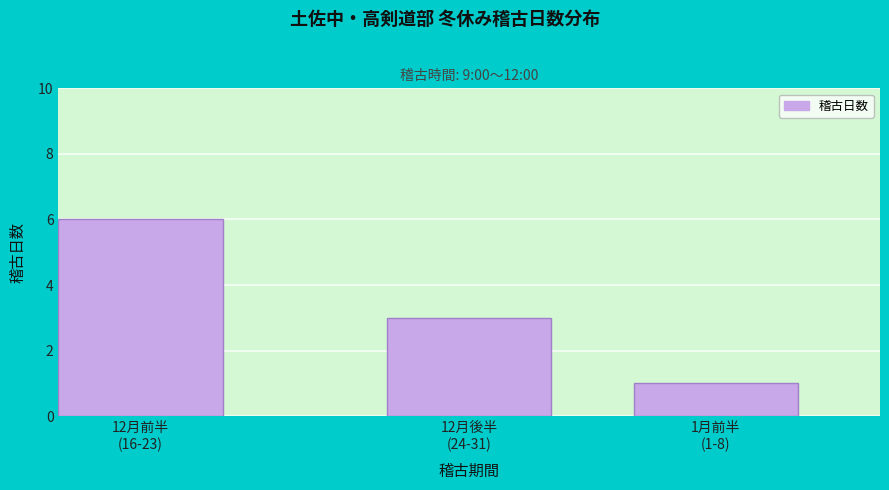

Reading right to left, list all the values displayed in this chart.

1	3	6